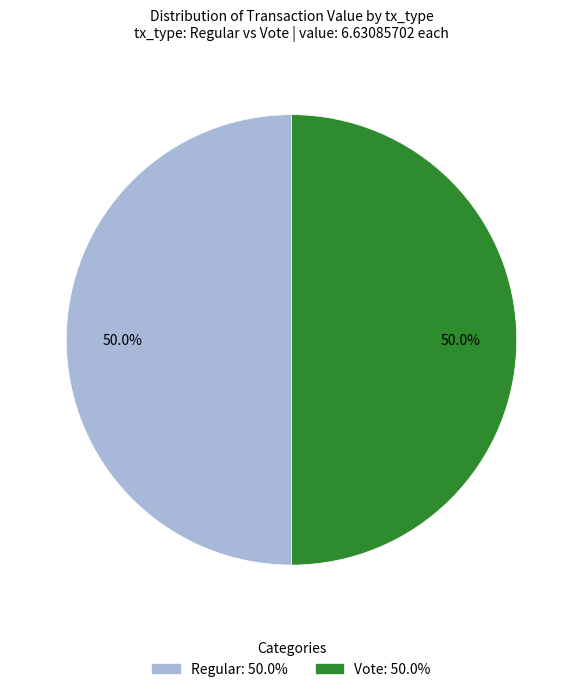

What is the smallest slice in the pie chart?

Regular (io_index=0)